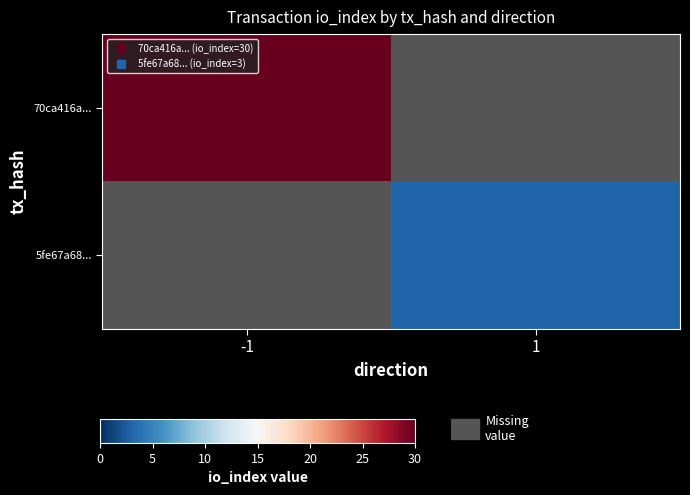

How many positive values does the 5fe67a68... series have?

1